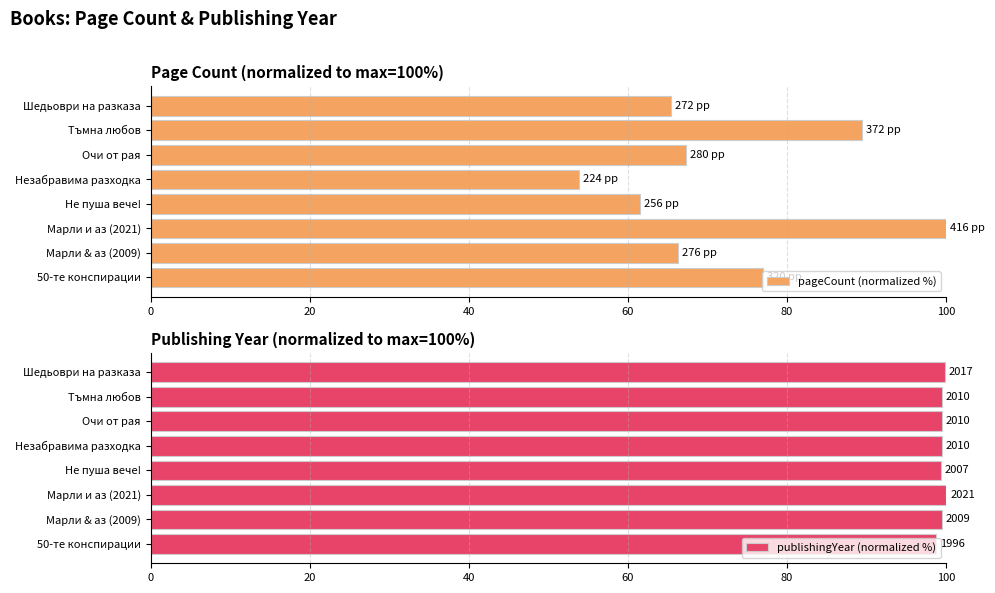

What are all the series names shown in the legend?

pageCount (normalized %), publishingYear (normalized %)